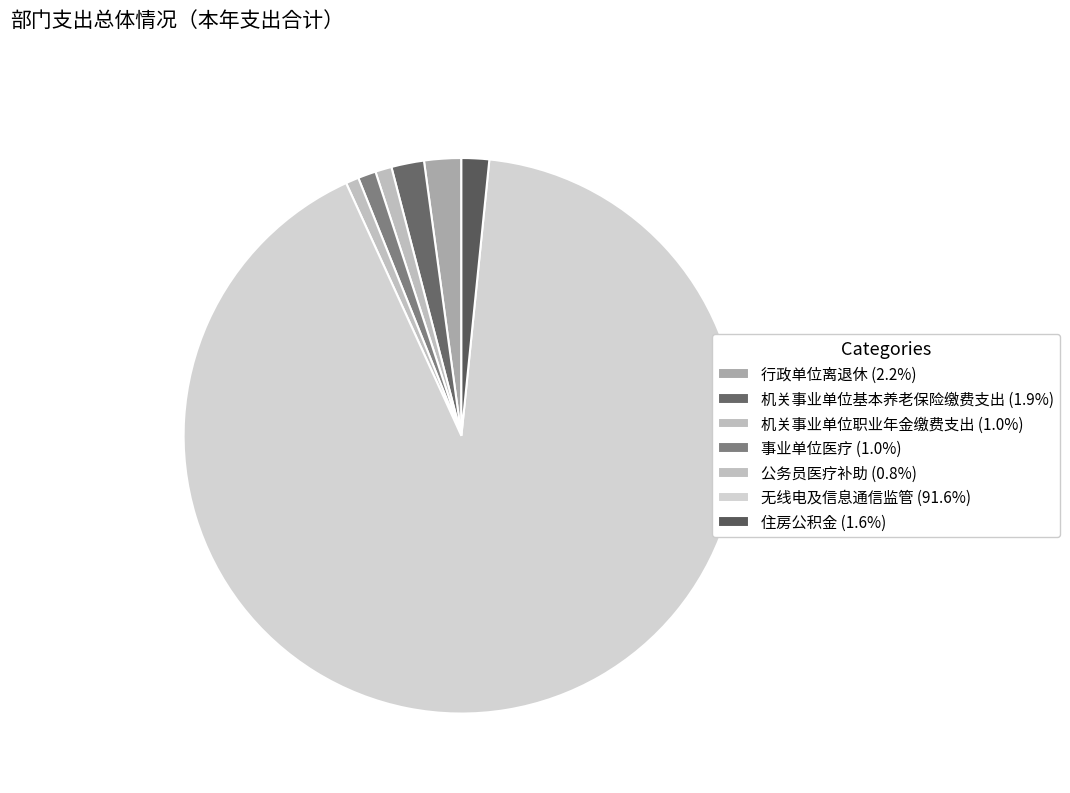

How many segments does this pie chart have?

7